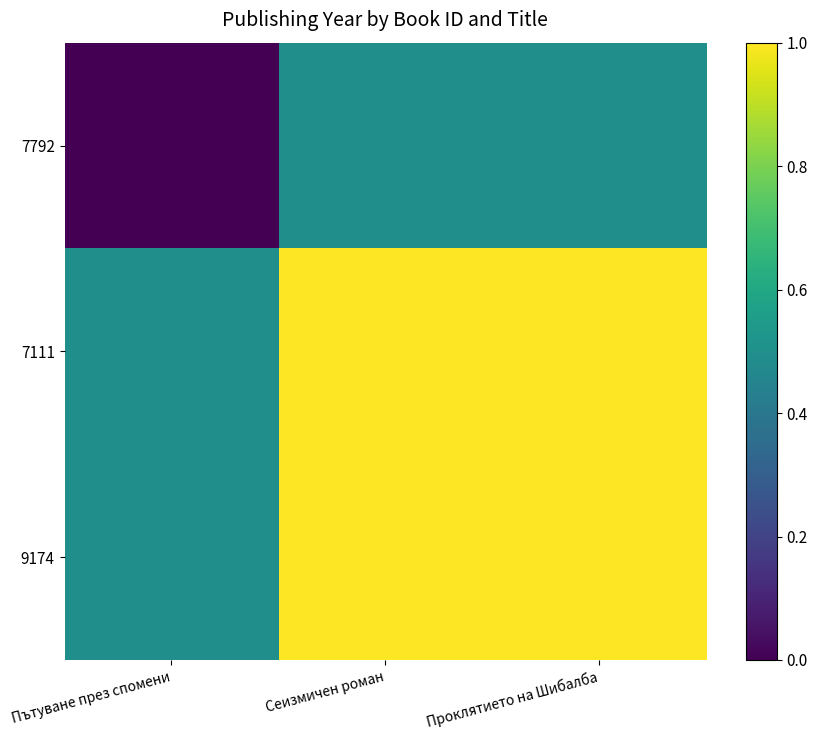

What is the spread (max minus min) of values at Проклятието на Шибалба?

0.5